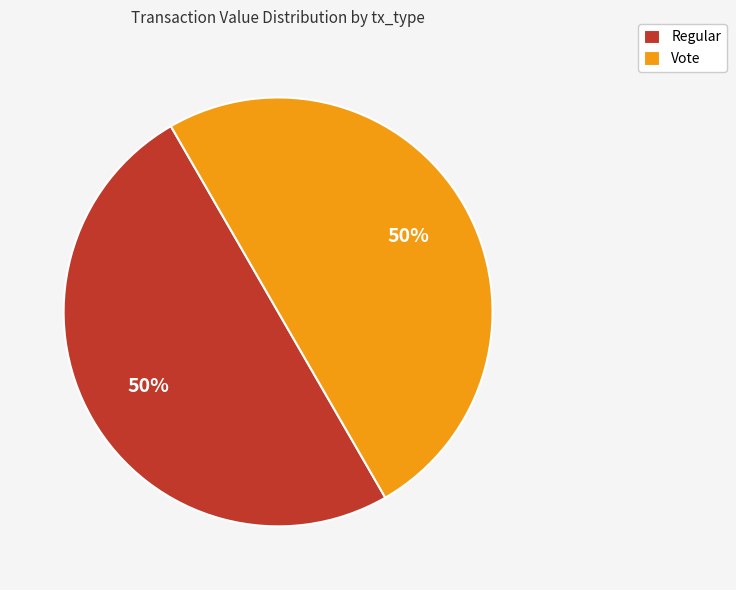

Count the number of slices in the pie.

2